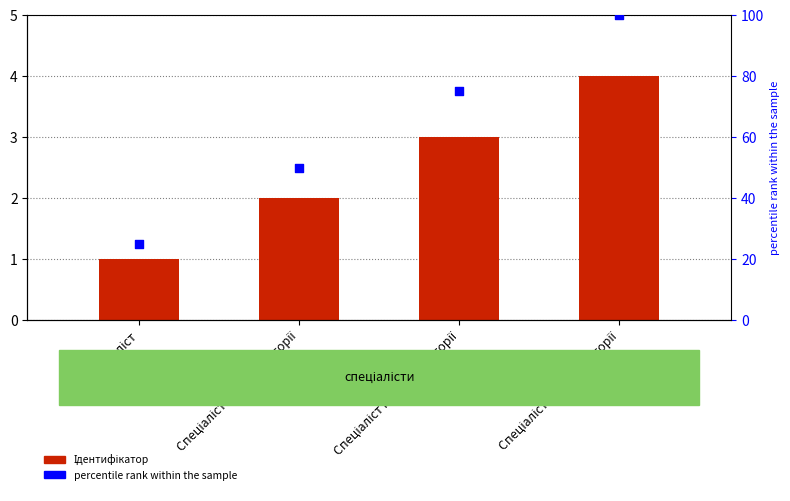

Which series reaches the minimum Y coordinate?

Ідентифікатор